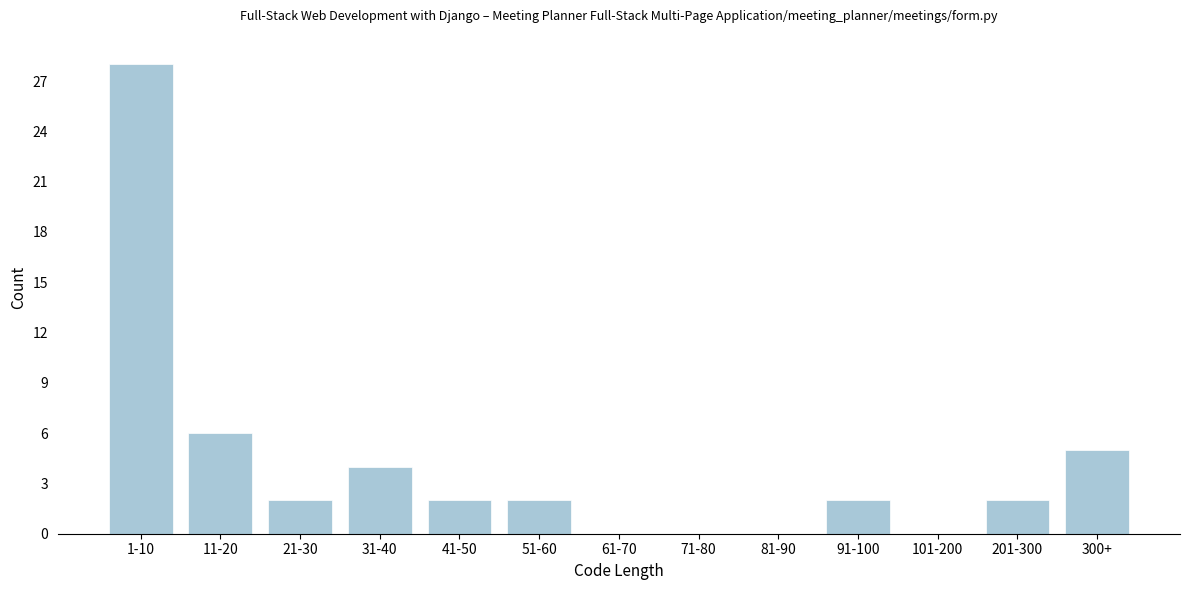

Reading left to right, extract all data points from this chart.

1-10=28	11-20=6	21-30=2	31-40=4	41-50=2	51-60=2	61-70=0	71-80=0	81-90=0	91-100=2	101-200=0	201-300=2	300+=5